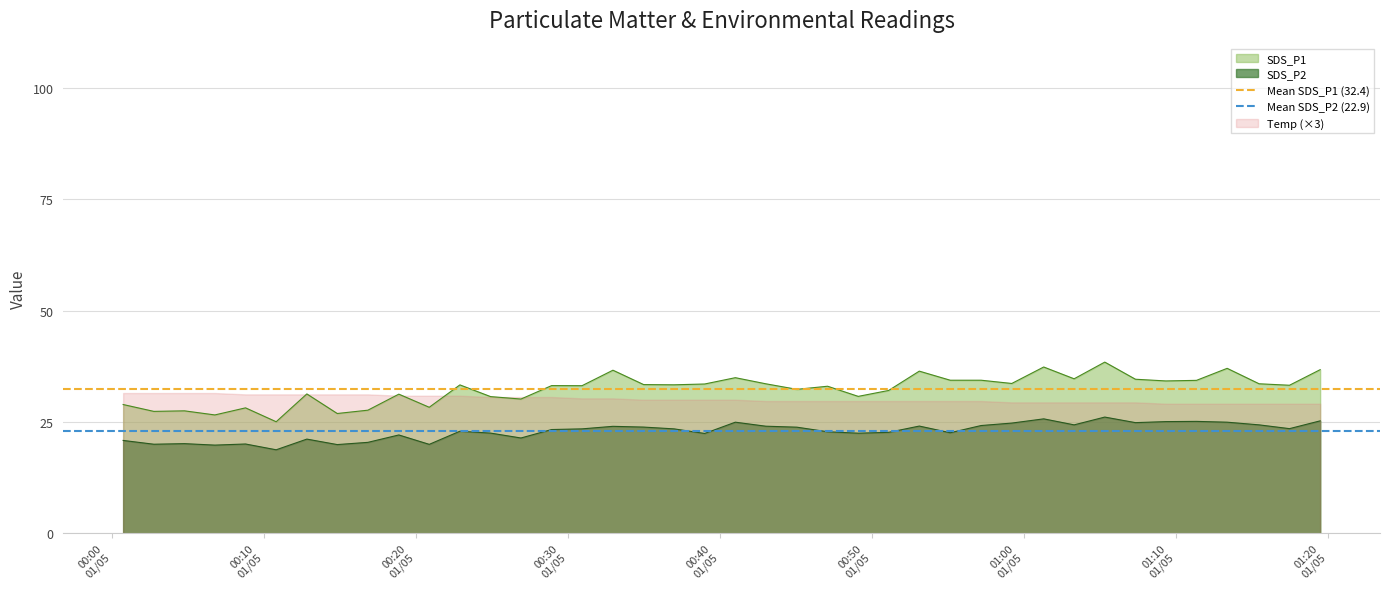

What is the minimum value for SDS_P1?

25.1